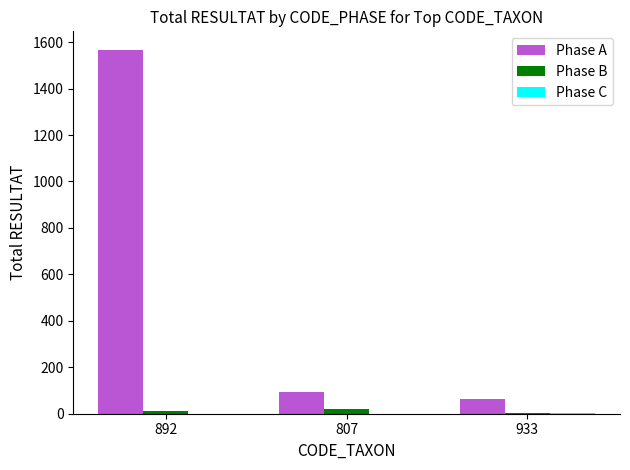

Where is Phase A nearest to the value 815?

807